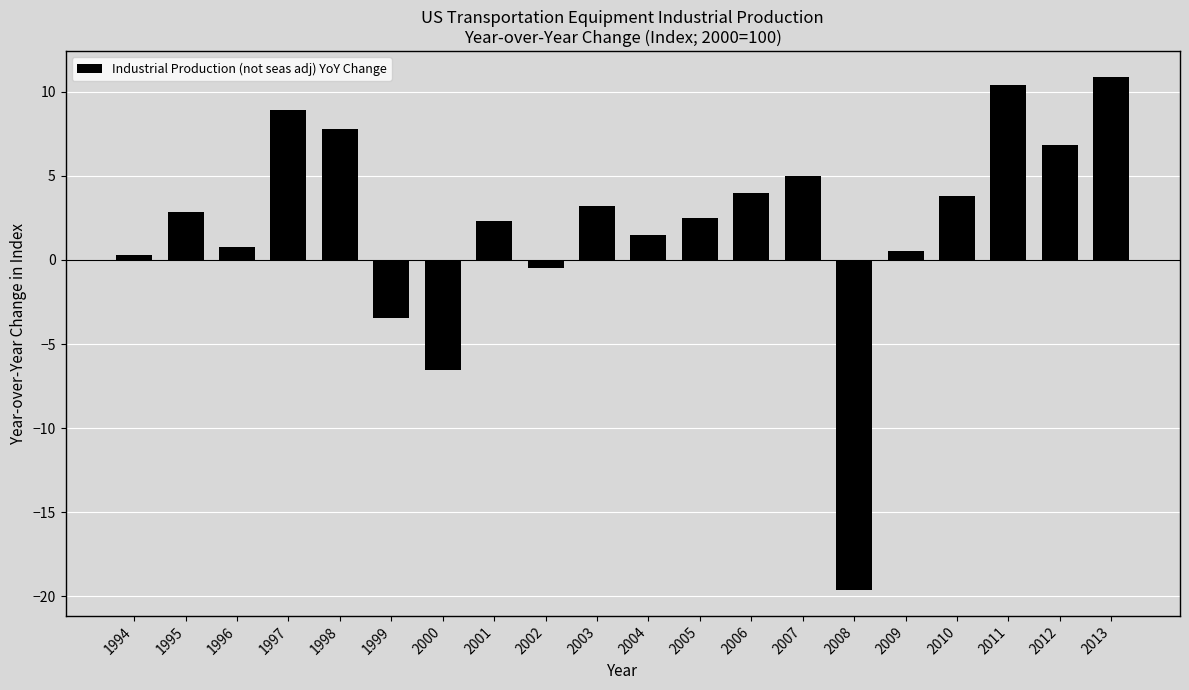

At which label does the data first exceed 2?

1995